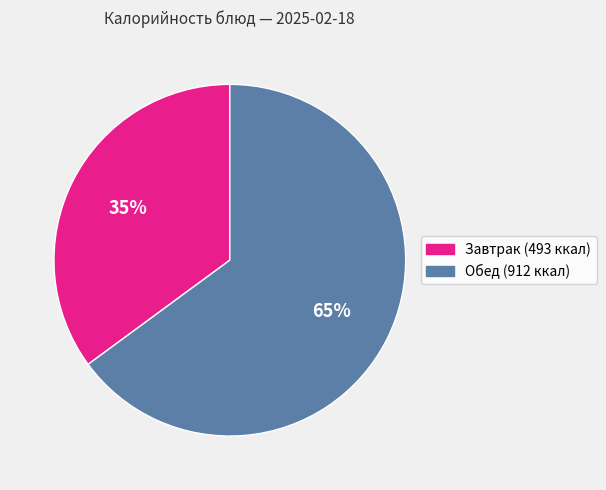

Is there a majority slice in this chart?

Yes